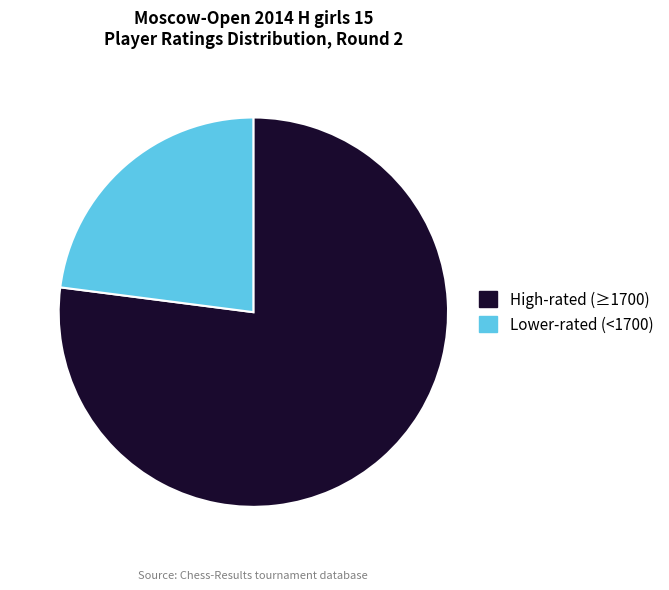

Which slice is the smallest?

Lower-rated (<1700)